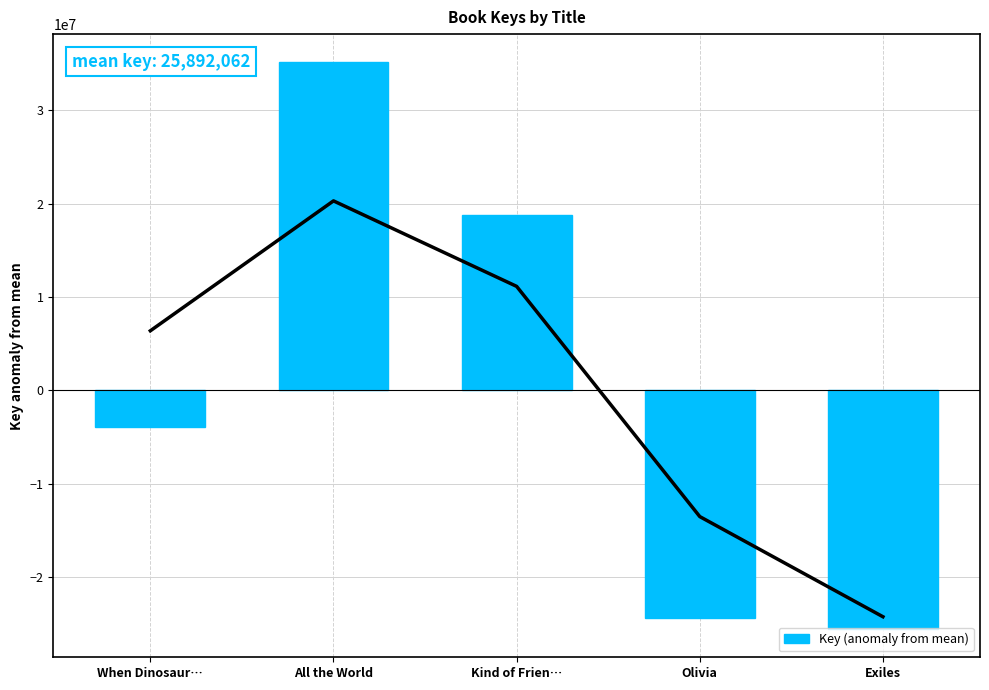

What is the difference between the second highest and second lowest values?

43120426.0